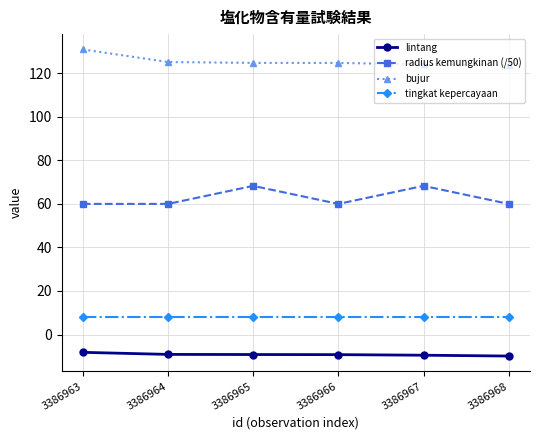

The value of lintang at 3386964 is -9.1. True or false?

True